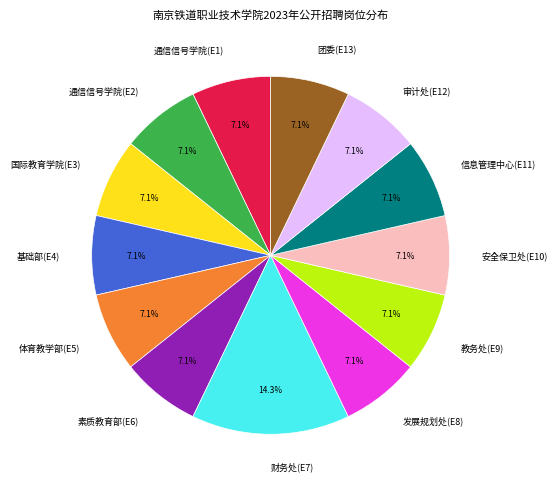

How many slices are in this pie chart?

13